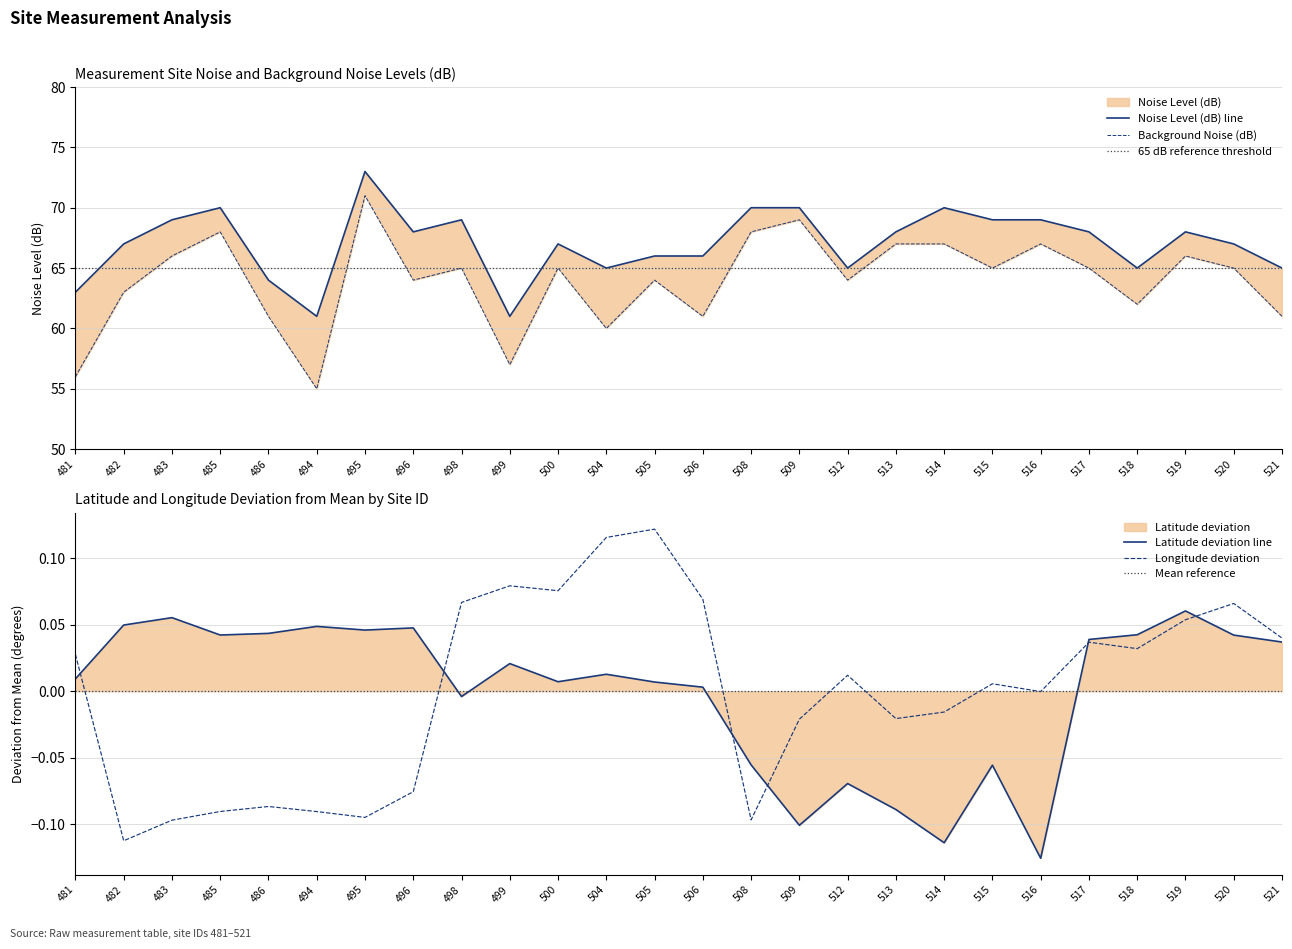

Reading left to right, what are all the values shown in this chart?

Latitude: 0.0	0.0	0.1	0.0	0.0	0.0	0.0	0.0	-0.0	0.0	0.0	0.0	0.0	0.0	-0.1	-0.1	-0.1	-0.1	-0.1	-0.1	-0.1	0.0	0.0	0.1	0.0	0.0
Longitude: 0.0	-0.1	-0.1	-0.1	-0.1	-0.1	-0.1	-0.1	0.1	0.1	0.1	0.1	0.1	0.1	-0.1	-0.0	0.0	-0.0	-0.0	0.0	-0.0	0.0	0.0	0.1	0.1	0.0
Noise Level (dB): 63.0	67.0	69.0	70.0	64.0	61.0	73.0	68.0	69.0	61.0	67.0	65.0	66.0	66.0	70.0	70.0	65.0	68.0	70.0	69.0	69.0	68.0	65.0	68.0	67.0	65.0
Background Noise (dB): 56.0	63.0	66.0	68.0	61.0	55.0	71.0	64.0	65.0	57.0	65.0	60.0	64.0	61.0	68.0	69.0	64.0	67.0	67.0	65.0	67.0	65.0	62.0	66.0	65.0	61.0